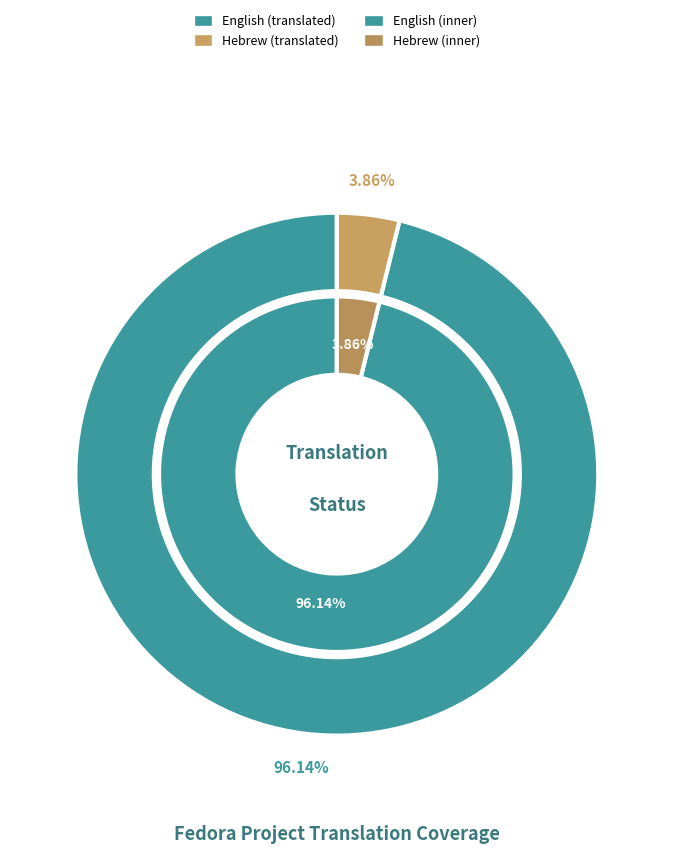

What percentage is NOT represented by Hebrew?

96.1%